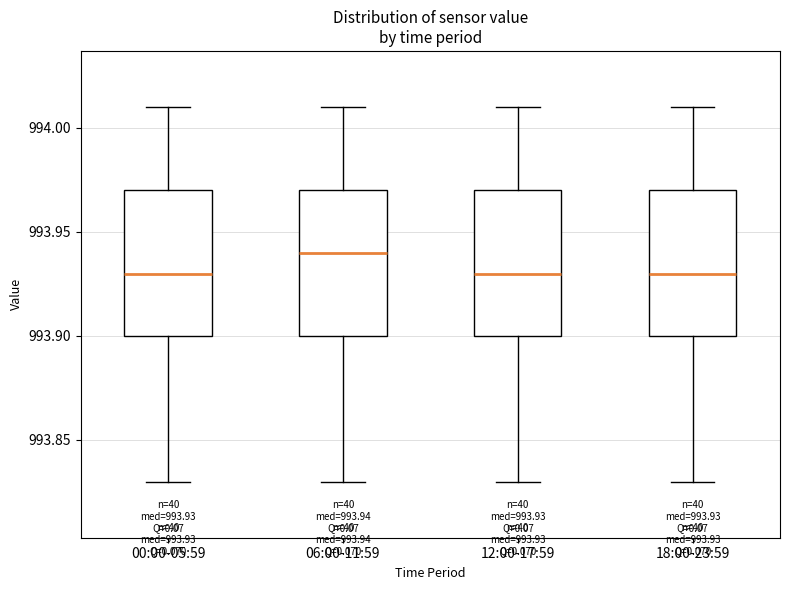

Which box has the highest median line?

06:00-11:59